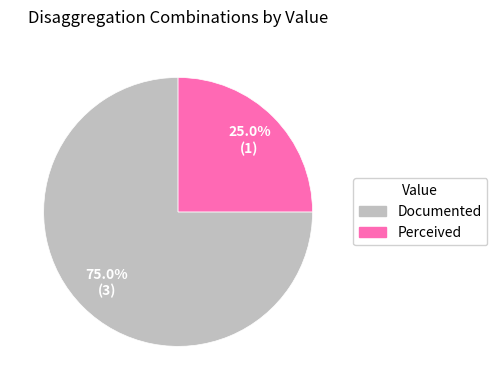

Which category has the smallest portion of the pie?

Perceived